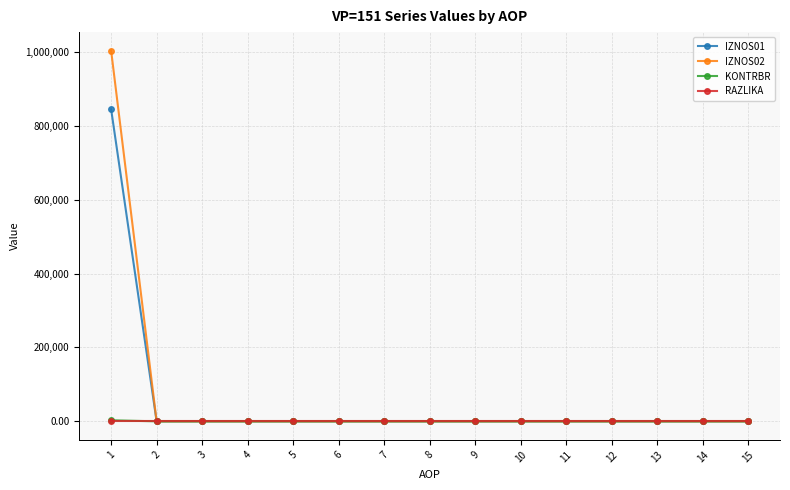

At which label does IZNOS02 reach its peak?

1